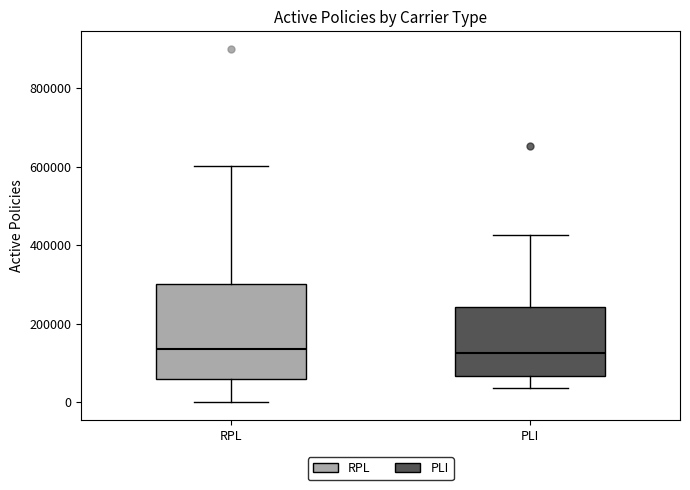

Which box is the tallest, from its lower edge to its upper edge?

RPL